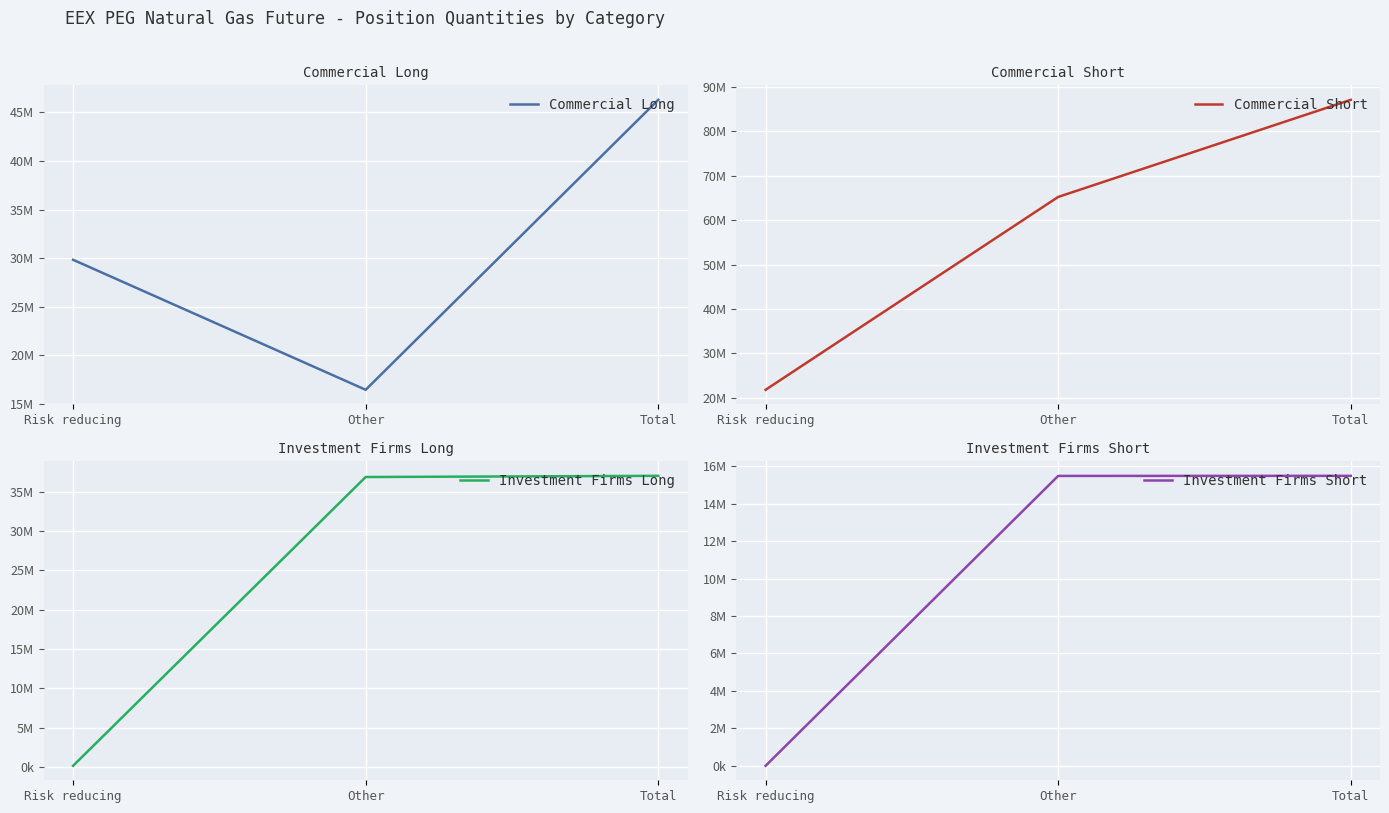

Reading left to right, what are all the values shown in this chart?

Commercial Long: 29837788	16460141	46297929
Commercial Short: 21838196	65212012	87050208
Investment Firms Long: 150960	36875760	37026720
Investment Firms Short: 4392	15476193	15480585